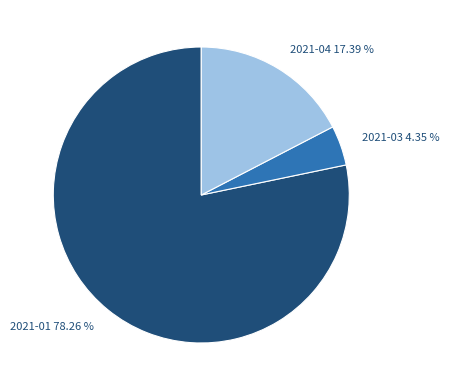

Is there a majority slice in this chart?

Yes